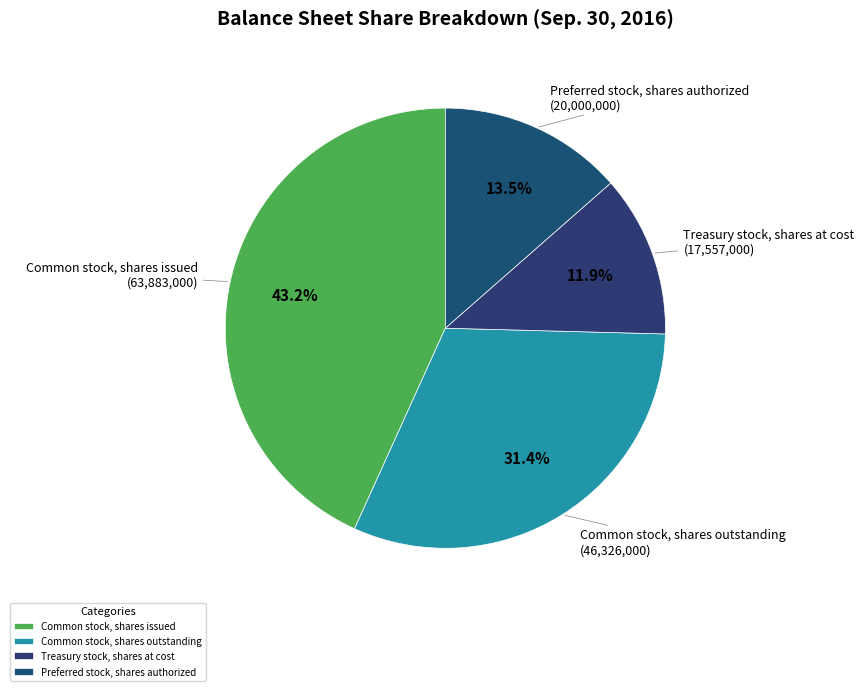

What is the ratio of the value at Common stock, shares issued to the value at Common stock, shares outstanding?

1.4